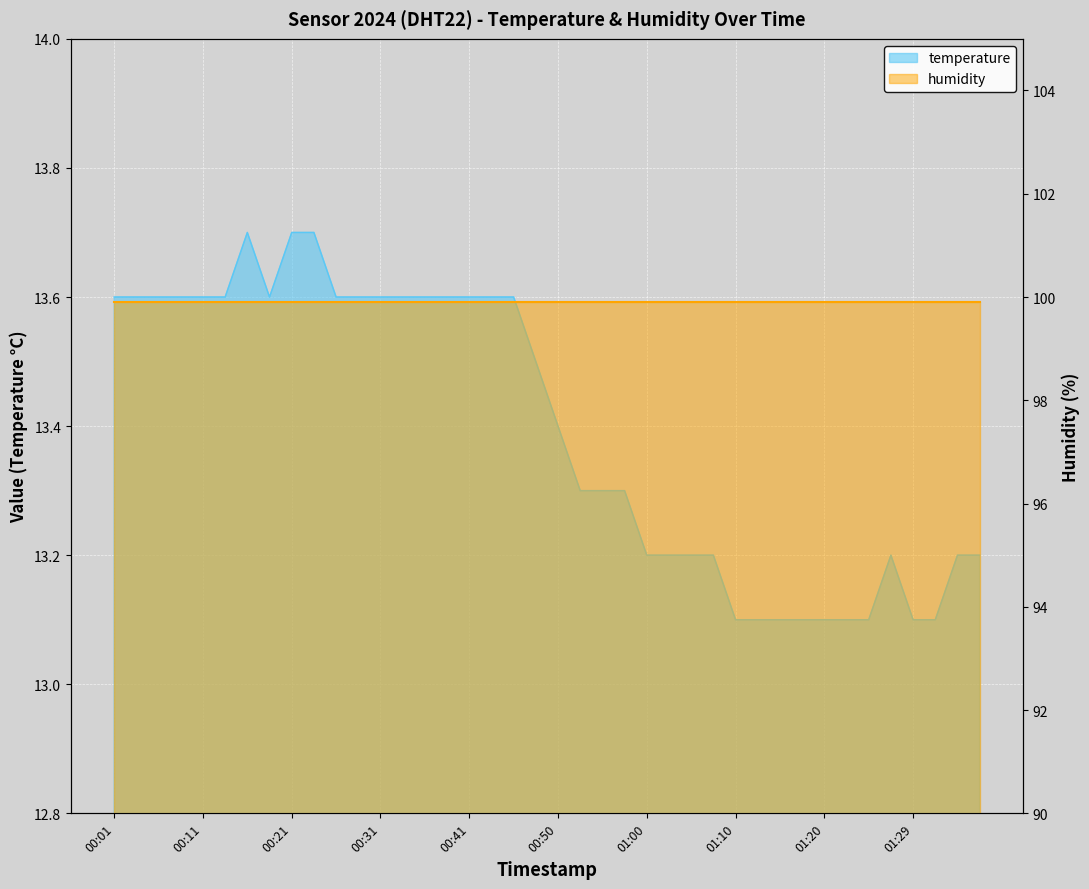

Rank the categories by value from lowest to highest.

01:10, 01:12, 01:15, 01:17, 01:20, 01:22, 01:24, 01:29, 01:32, 01:00, 01:03, 01:05, 01:07, 01:27, 01:34, 01:37, 00:53, 00:55, 00:58, 00:50, 00:48, 00:01, 00:04, 00:06, 00:09, 00:11, 00:14, 00:19, 00:26, 00:28, 00:31, 00:33, 00:36, 00:38, 00:41, 00:43, 00:45, 00:16, 00:21, 00:23